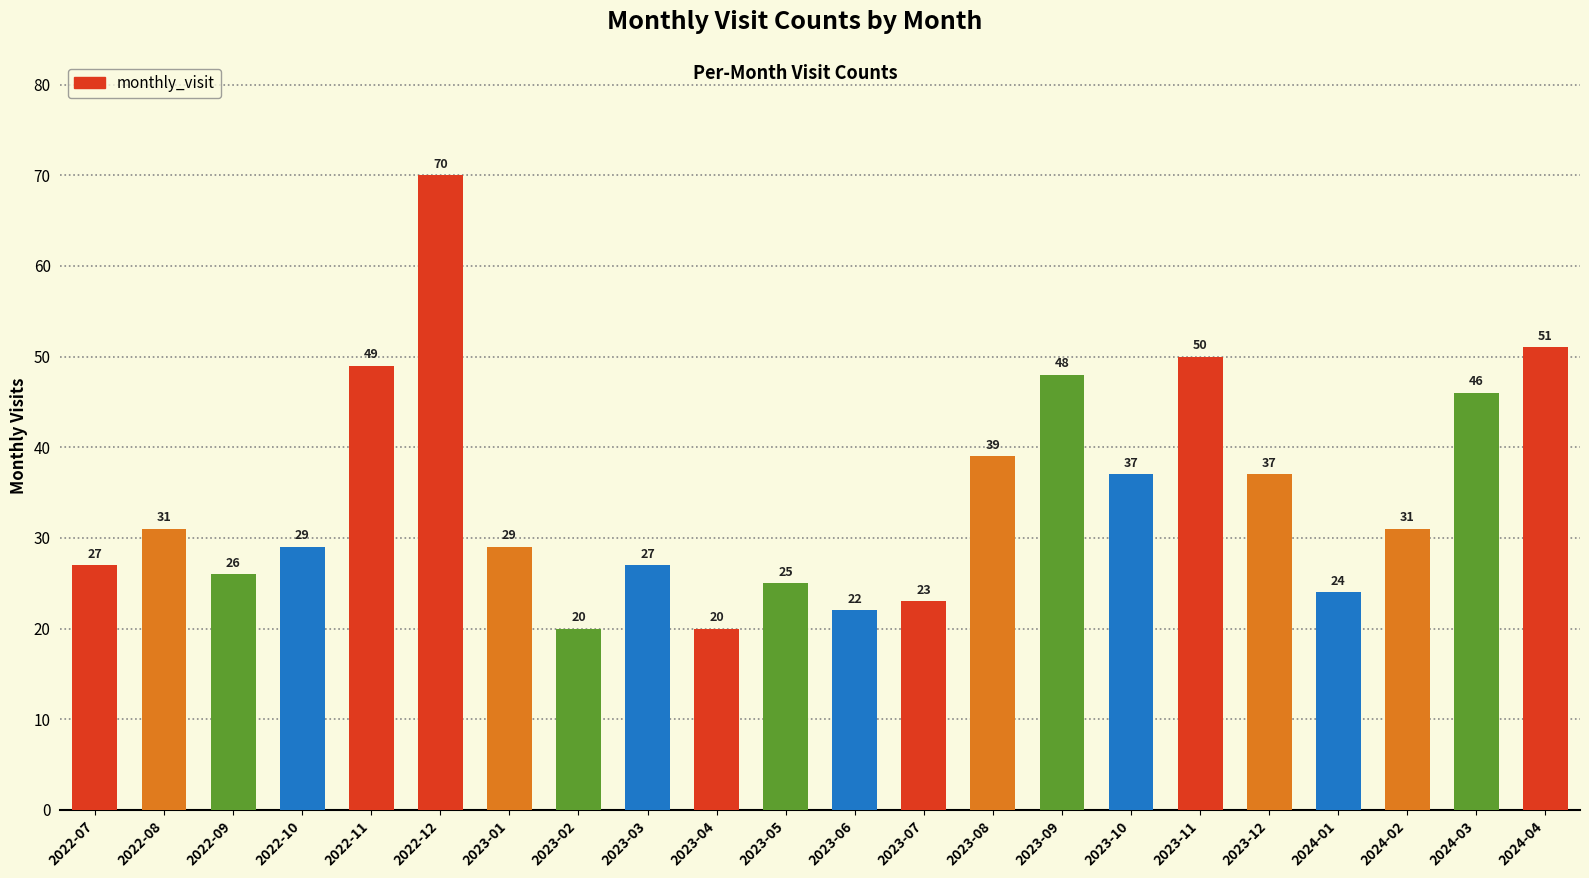

What is the difference between the maximum and minimum values?

50